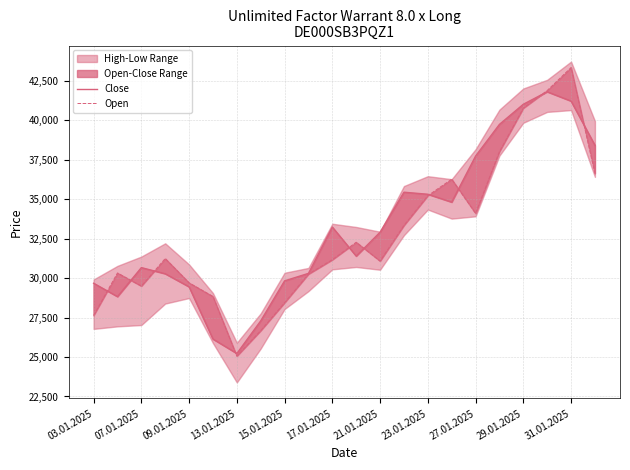

Reading right to left, list all the values displayed in this chart.

Close: 38425	41225	41815	41025	39750	37740	34820	35320	35450	32915	31400	33240	30305	29830	27295	25225	26140	29450	30280	30670	28830	29680
Open: 36640	43350	41895	40780	38025	34105	36275	35230	33345	31085	32280	31170	30260	28445	26675	25060	28840	29705	31245	29500	30330	27635